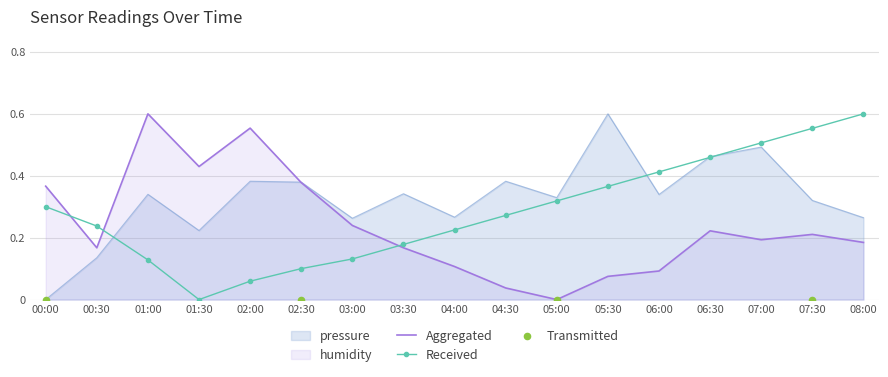

At which category is the sum across all series the highest?

08:00